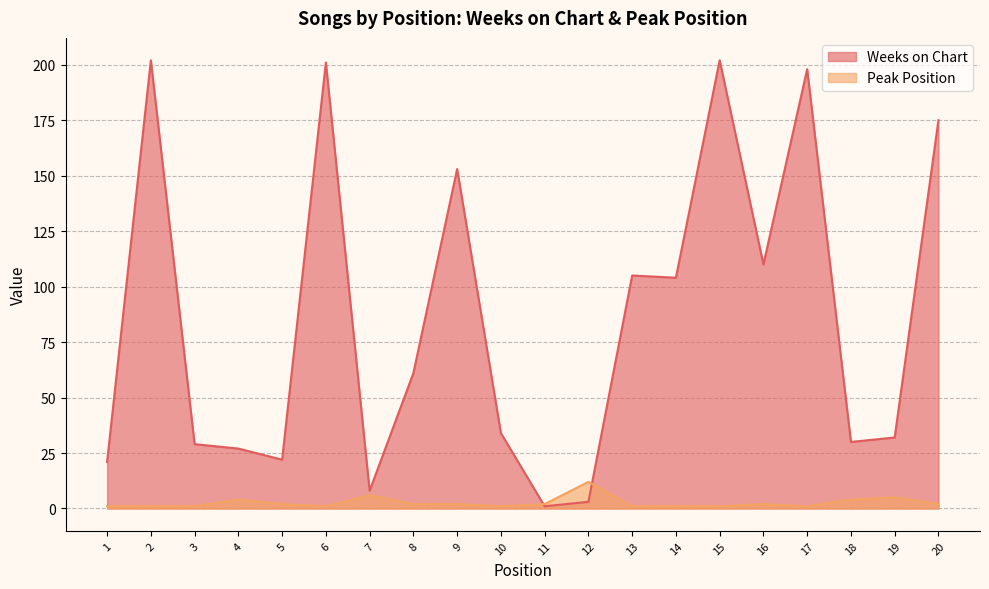

Which series has the largest range (max minus min)?

Weeks on Chart